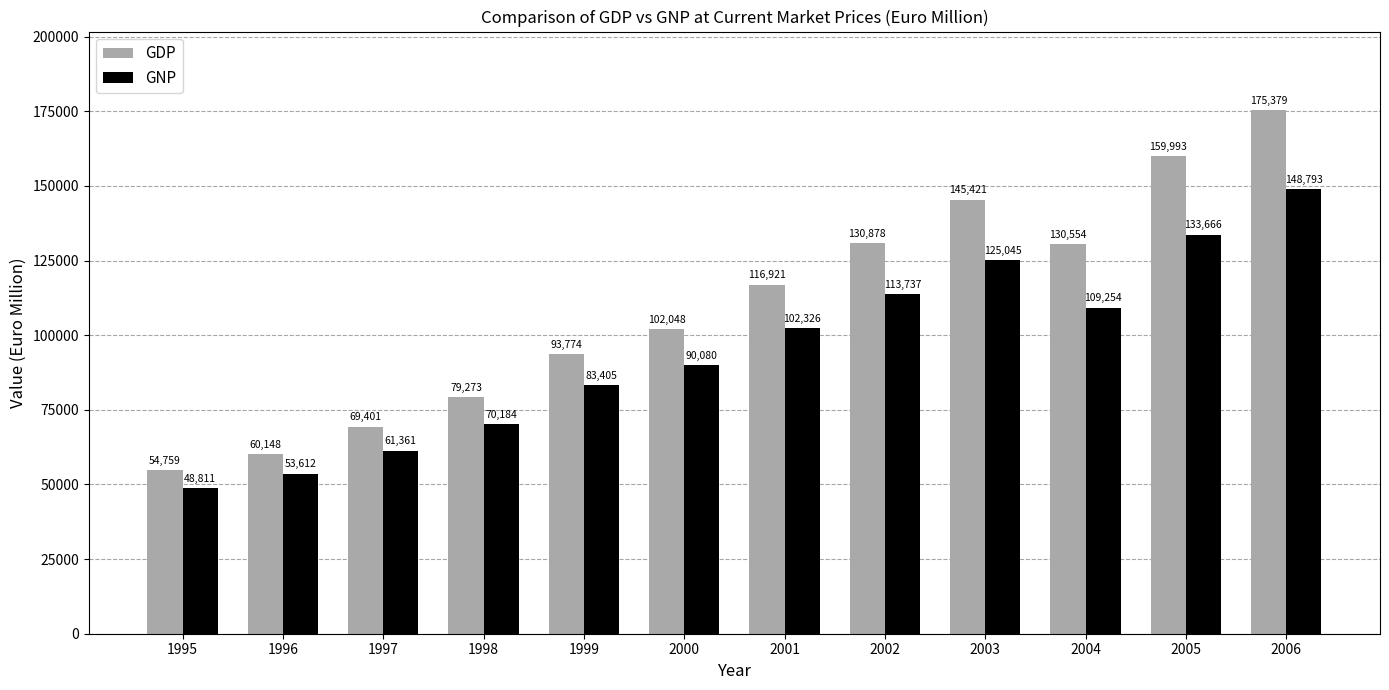

What is the value of the GNP bar at the 7th from the left?

102326